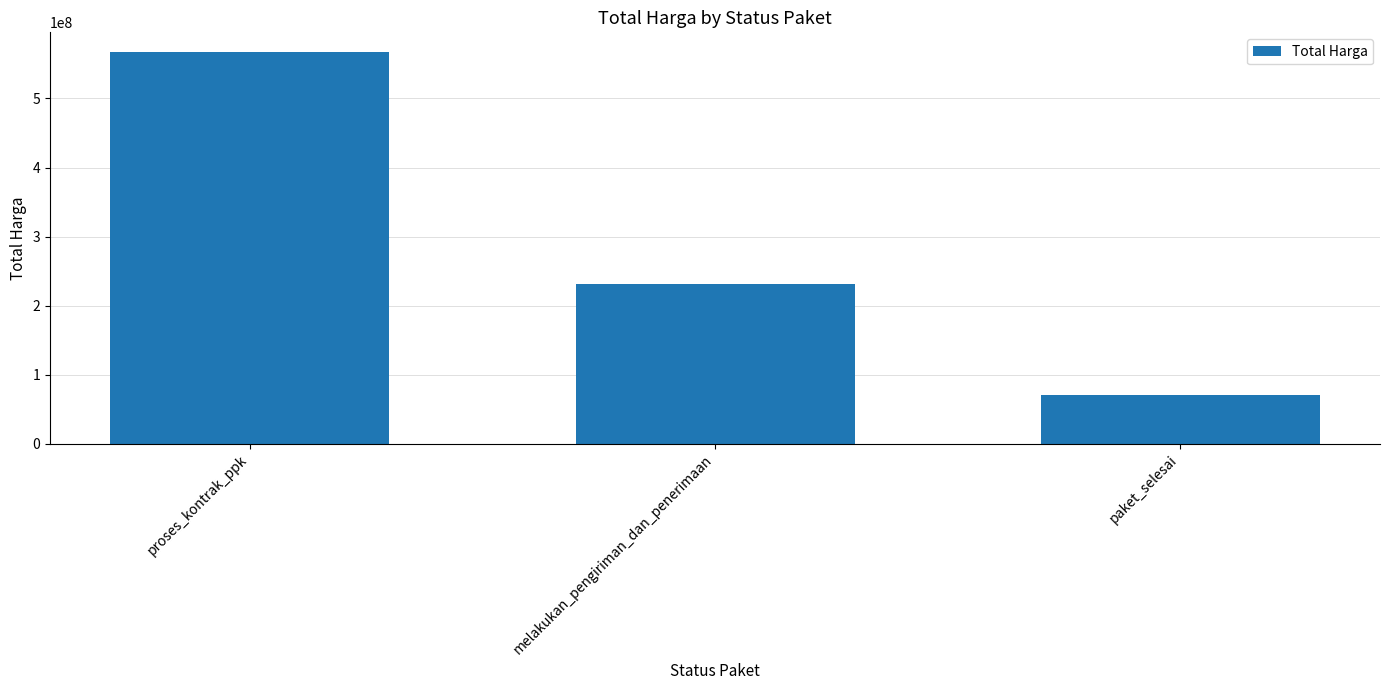

What position from the right is proses_kontrak_ppk?

3